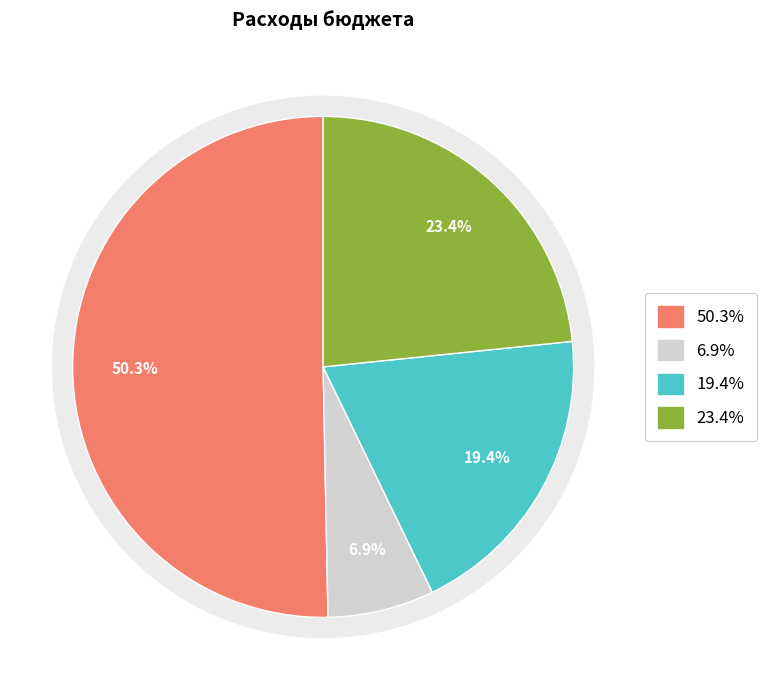

How many slices are in this pie chart?

4